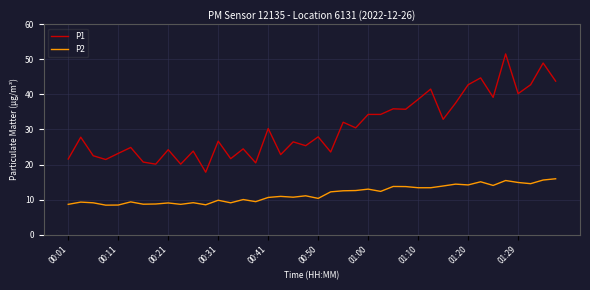

What is the highest value of the P1 series?

51.6